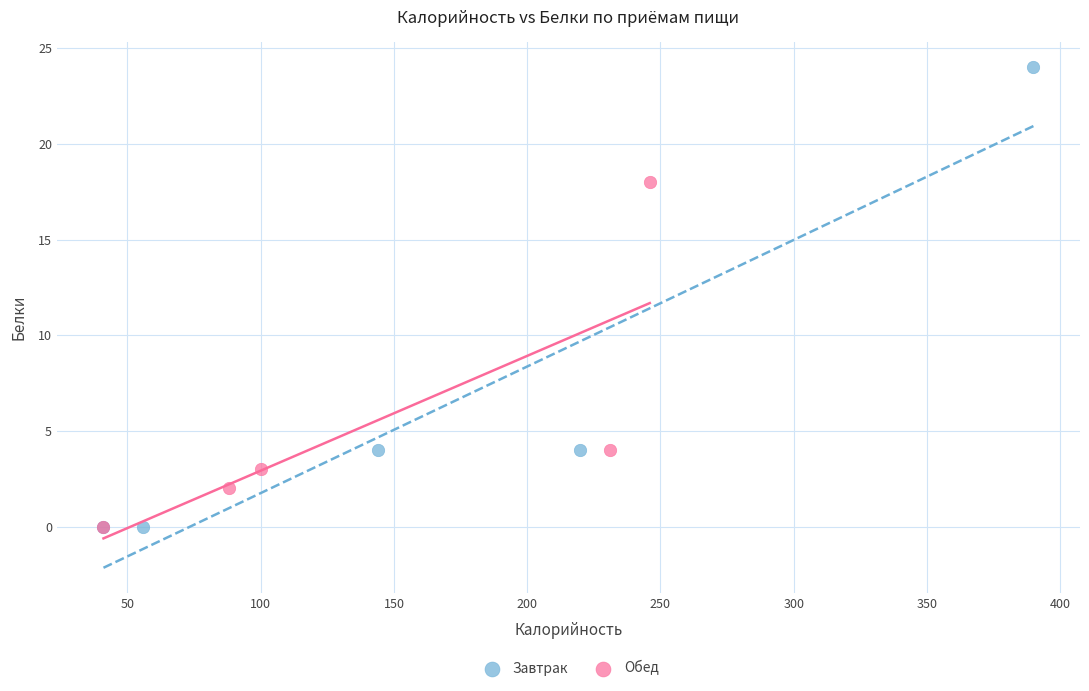

Which series reaches the maximum Y coordinate?

Завтрак